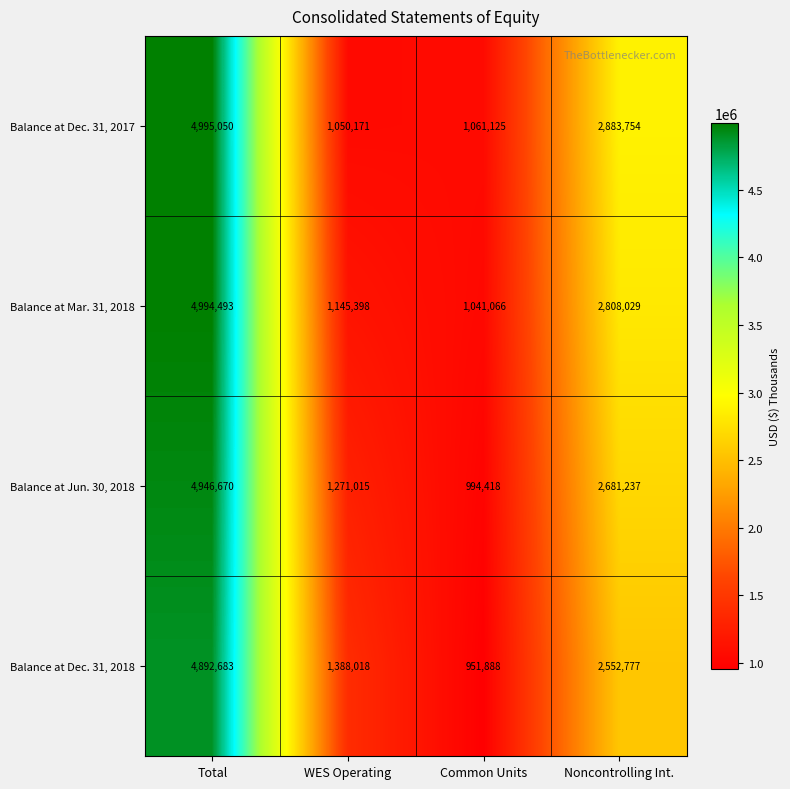

What is the difference between the maximum and second lowest values in the Balance at Jun. 30, 2018 series?

3675655